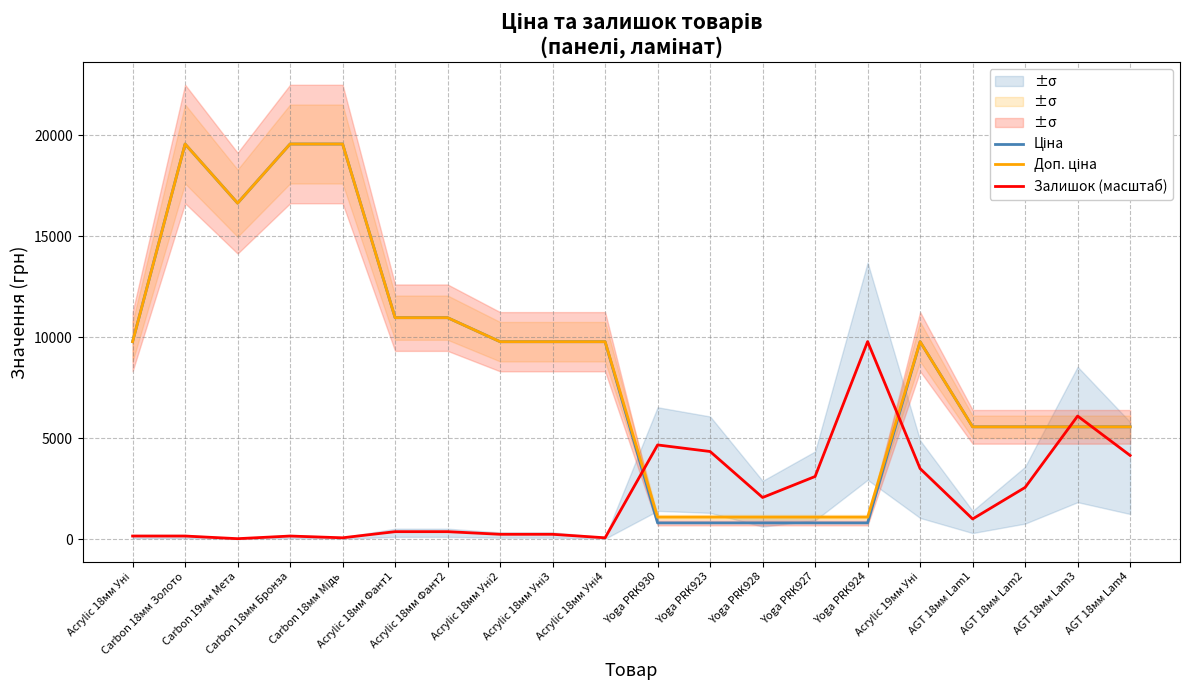

Where is the first local maximum for Ціна?

Carbon 18мм Золото